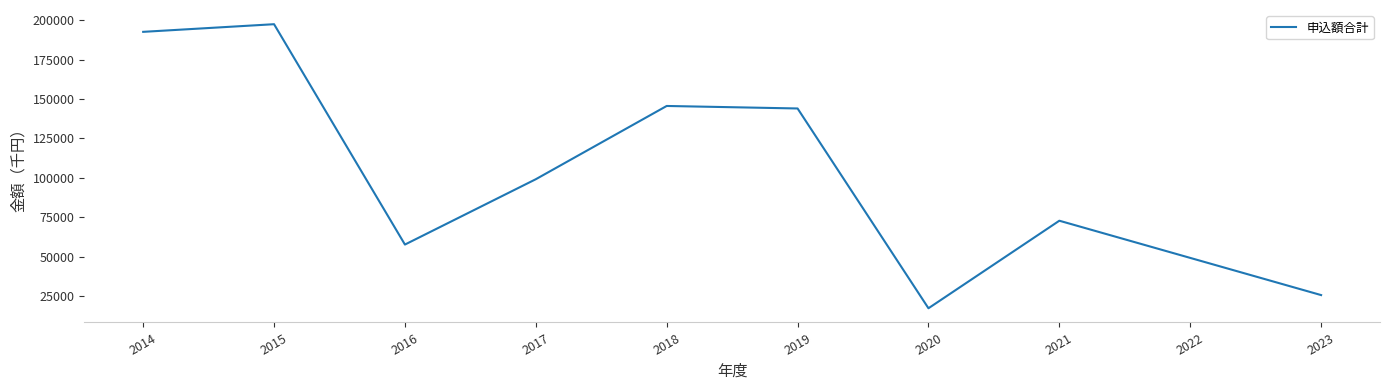

Reading left to right, extract all data points from this chart.

2014=192540	2015=197380	2016=57800	2017=99190	2018=145590	2019=144000	2020=17450	2021=72900	2022=49350	2023=25800